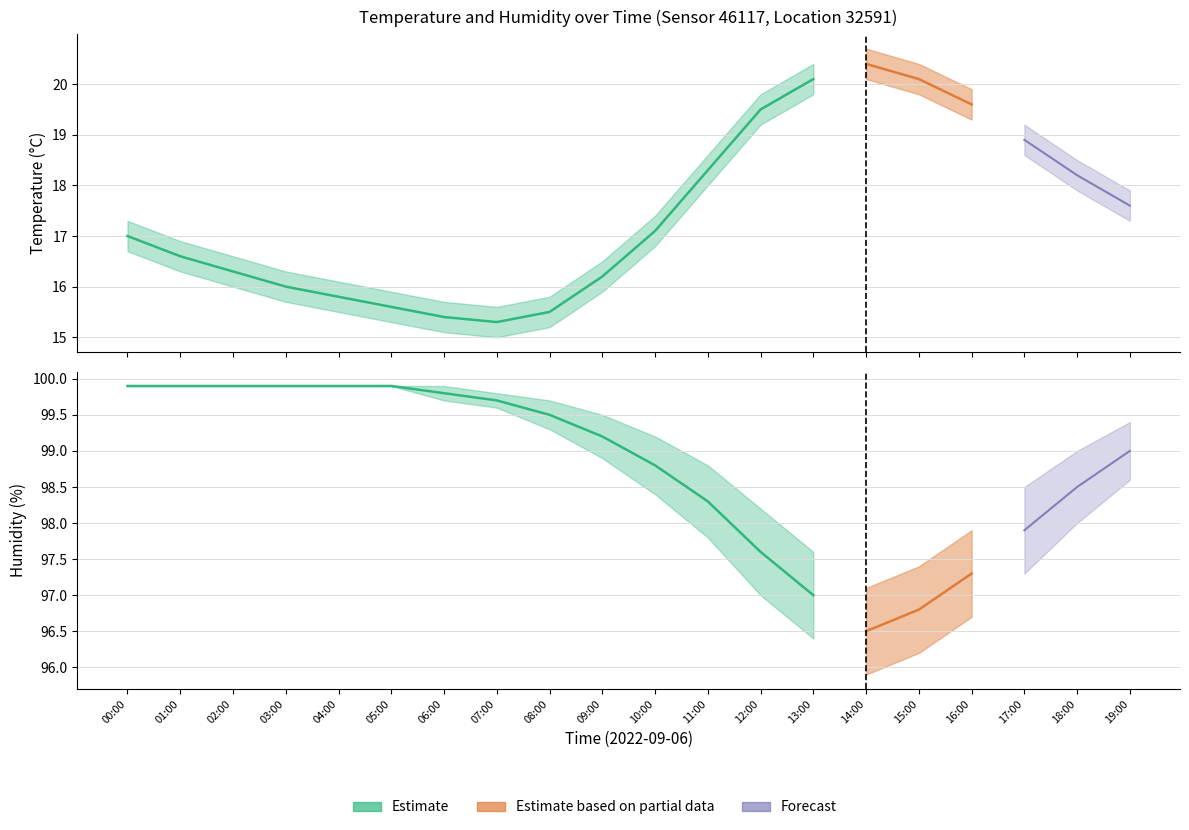

What is the difference between the temperature_upper values at 16:00 and 17:00?

0.7